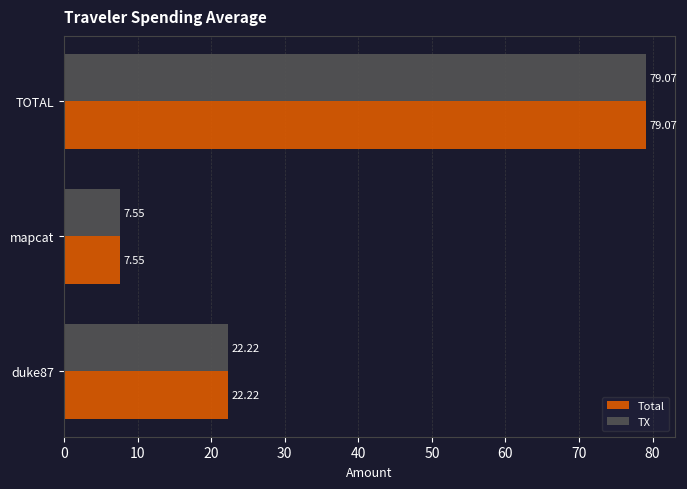

How many data points does each series have?

3